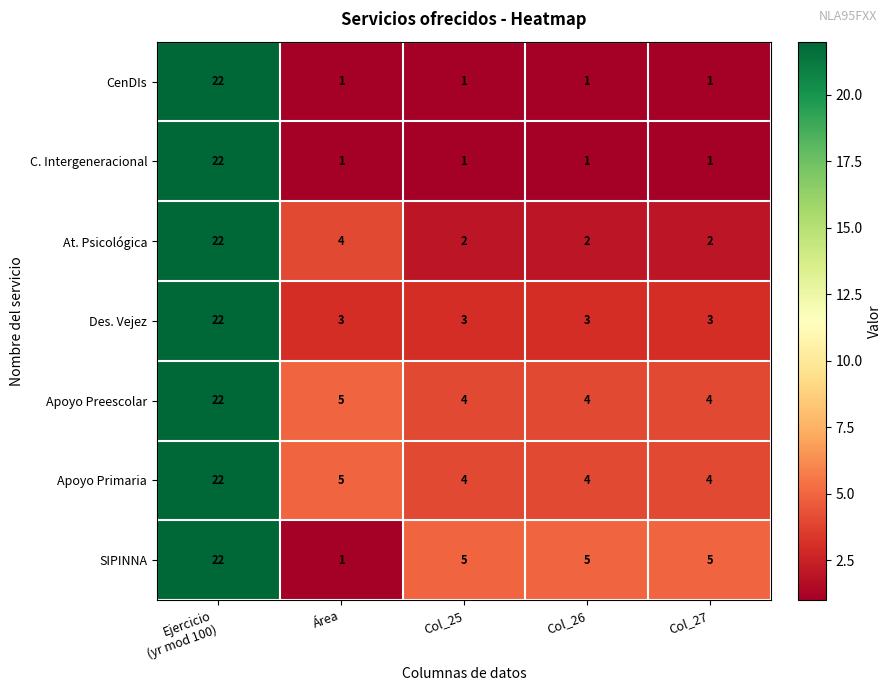

What is the difference between the highest and lowest values at Col_25?

4